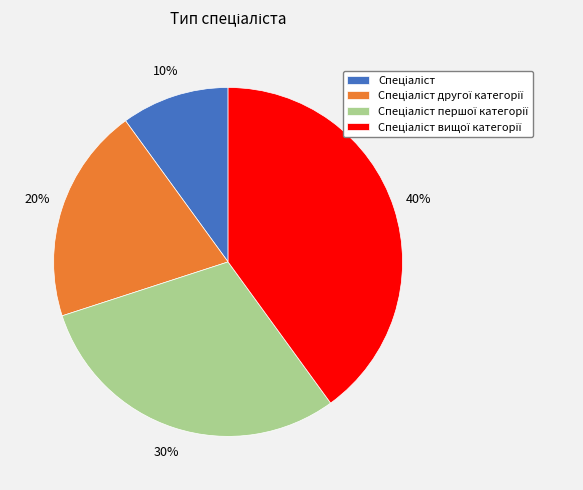

Is there any slice that represents more than half of the pie?

No